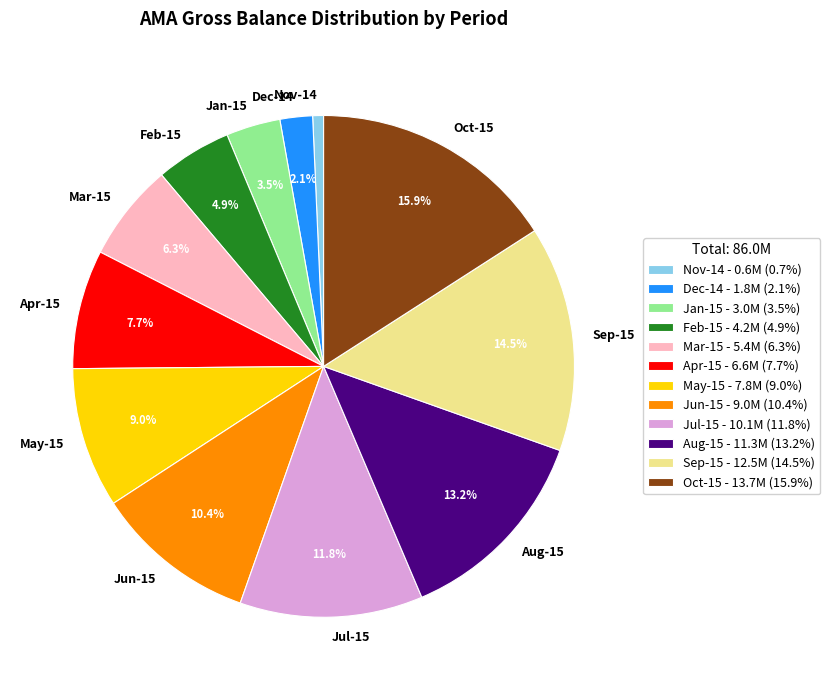

Count the number of slices in the pie.

12